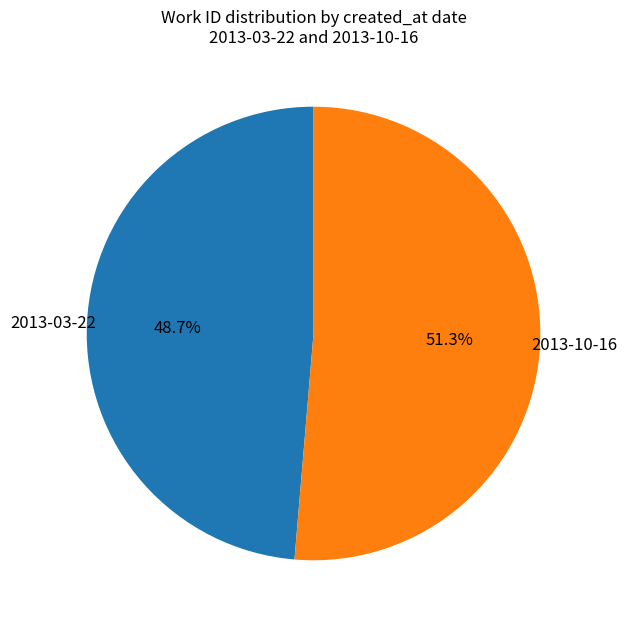

Combined, what portion of the pie is 2013-10-16 and 2013-03-22?

100.0%